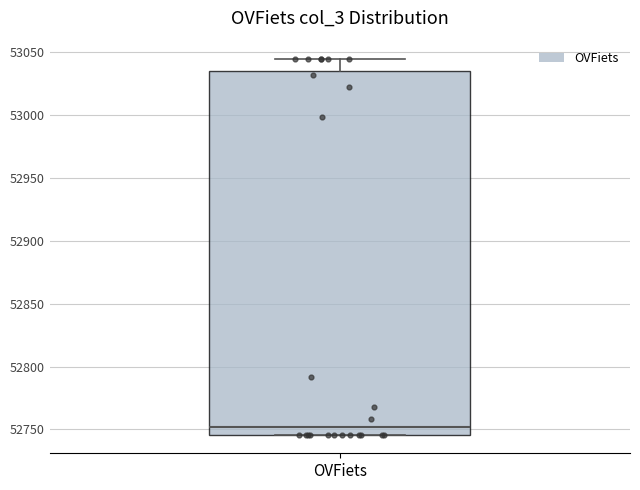

Read this box plot against the y-axis: the position of the median line, the range covered by the box, and the ends of both whiskers. The values are not printed on the chart, so give them approximately, as read against the axis.

median 52750, box 52745 to 53035, whiskers 52745 to 53045